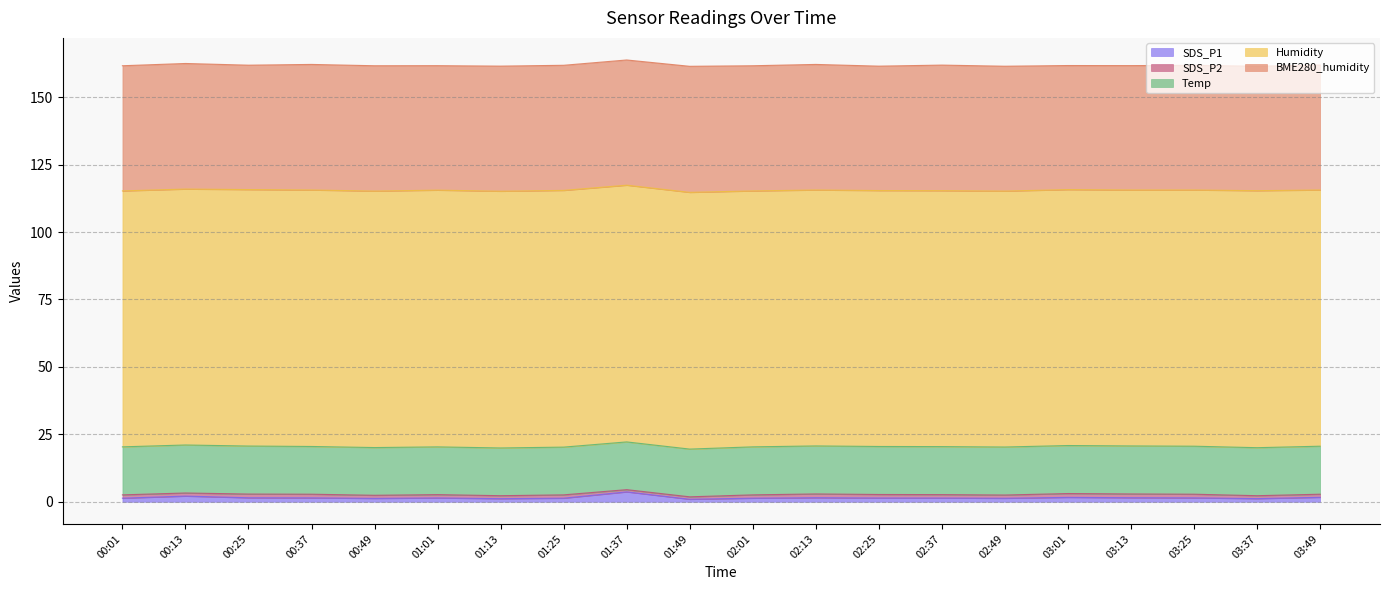

How many data points does each series have?

20